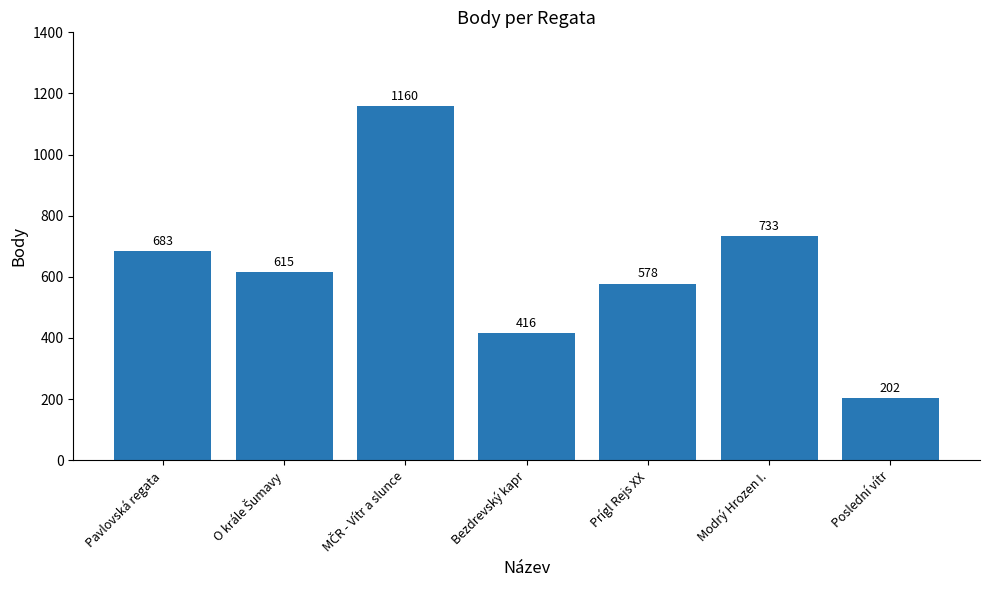

Which label corresponds to the smallest value in the chart?

Poslední vítr